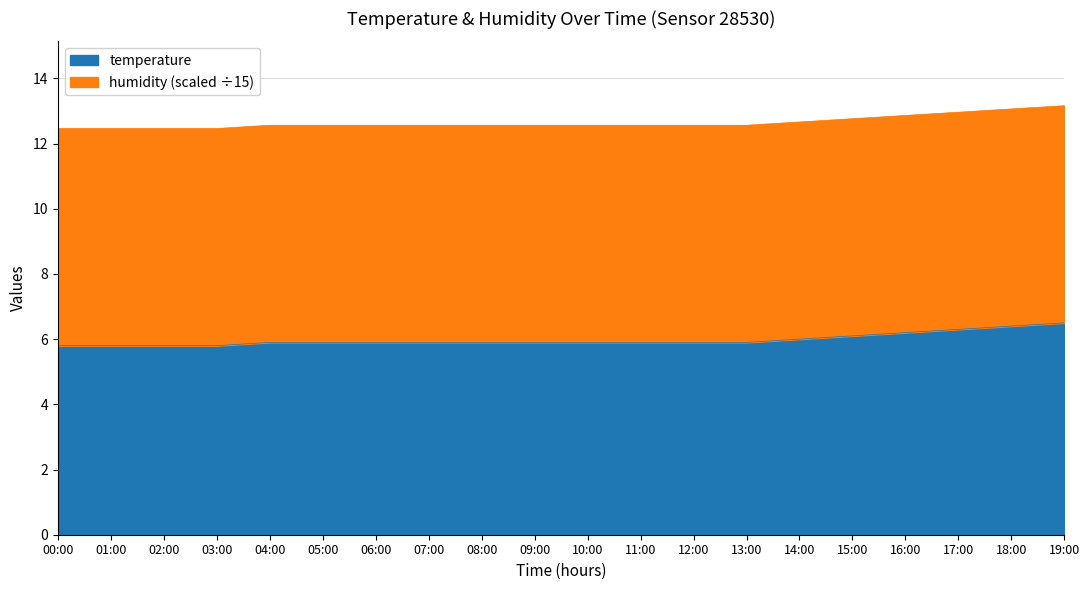

What is the minimum value shown in the chart?

5.8